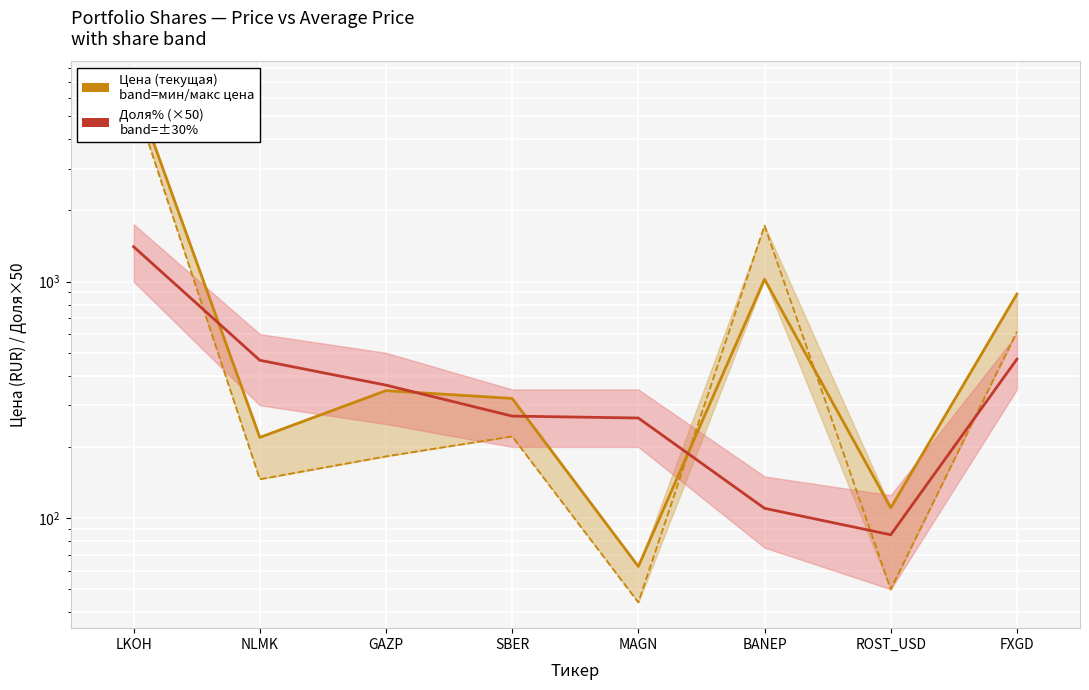

List the labels in order of Доля % (×50) value, smallest first.

ROST_USD, BANEP, MAGN, SBER, GAZP, NLMK, FXGD, LKOH